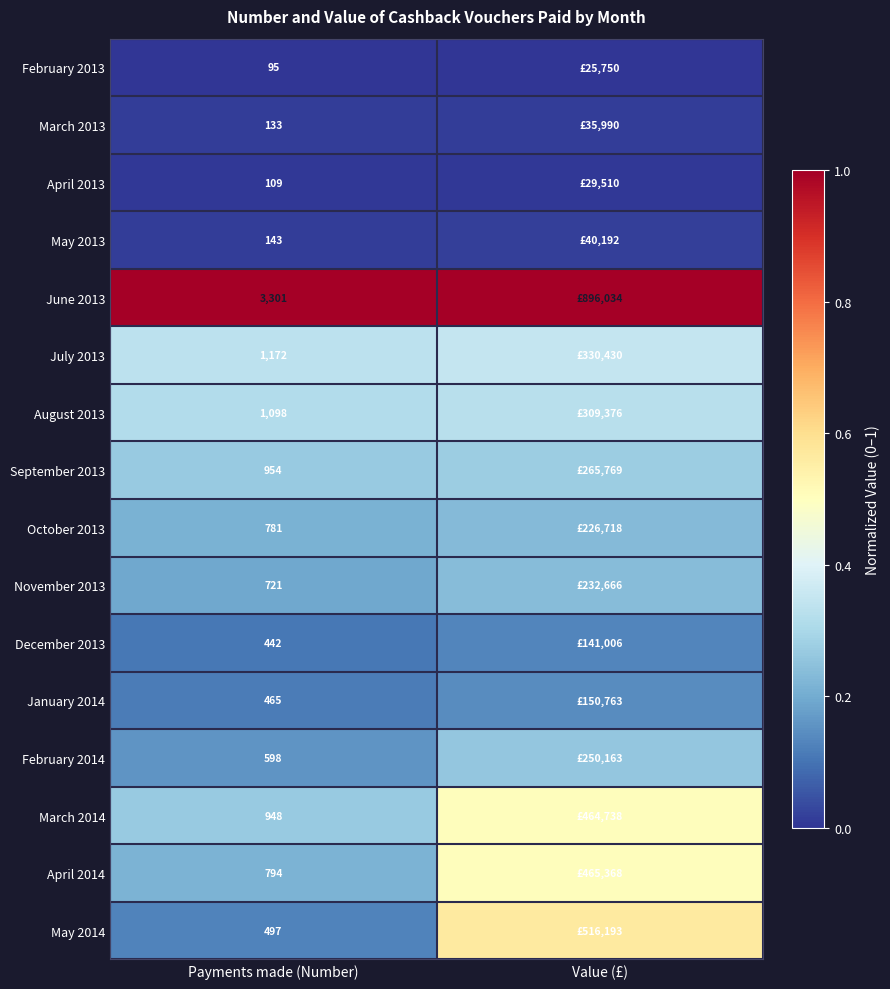

The June 2013 series shows 1.0 at Value (£). True or false?

True